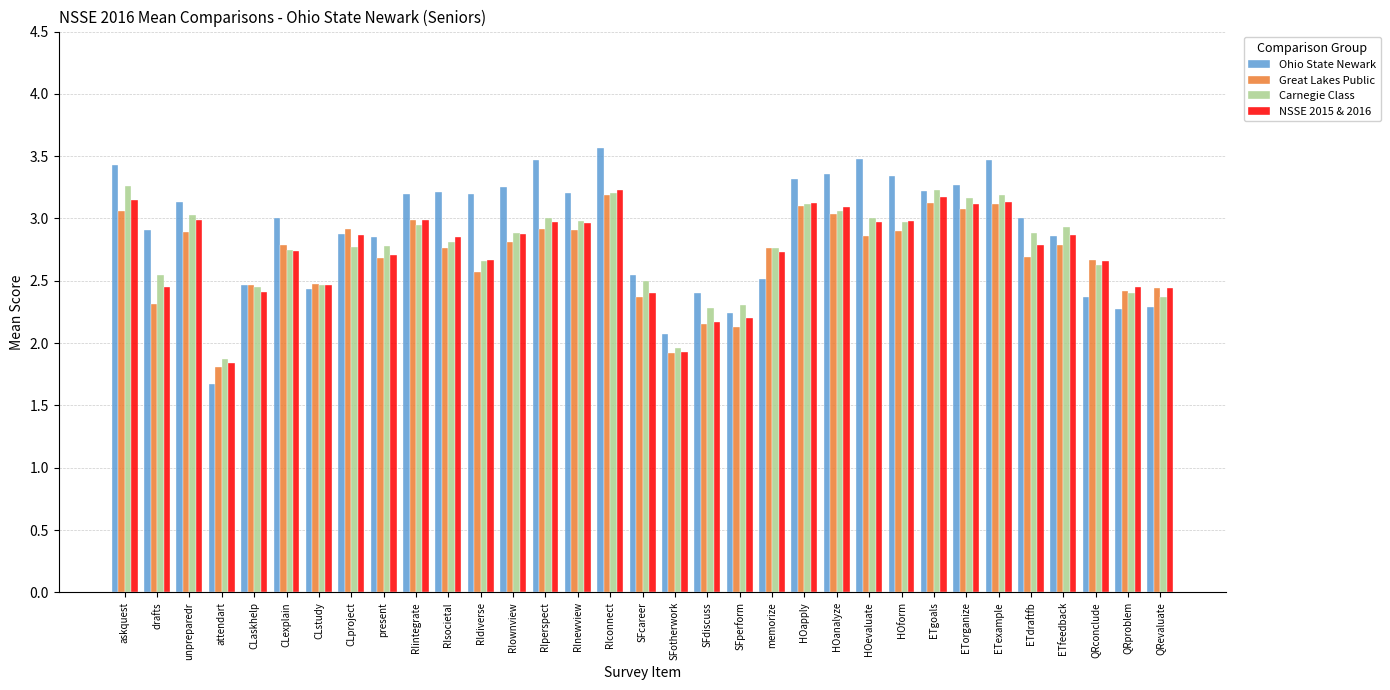

At how many categories does at least one series exceed 2?

32